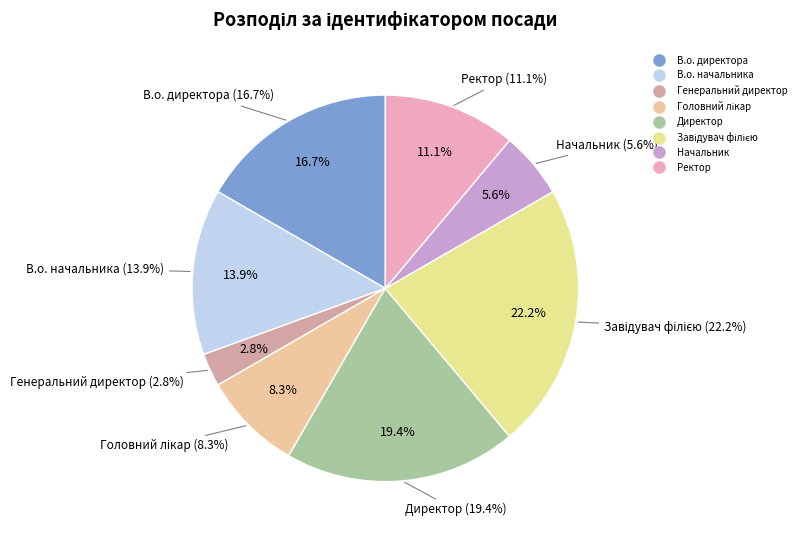

How many segments does this pie chart have?

8